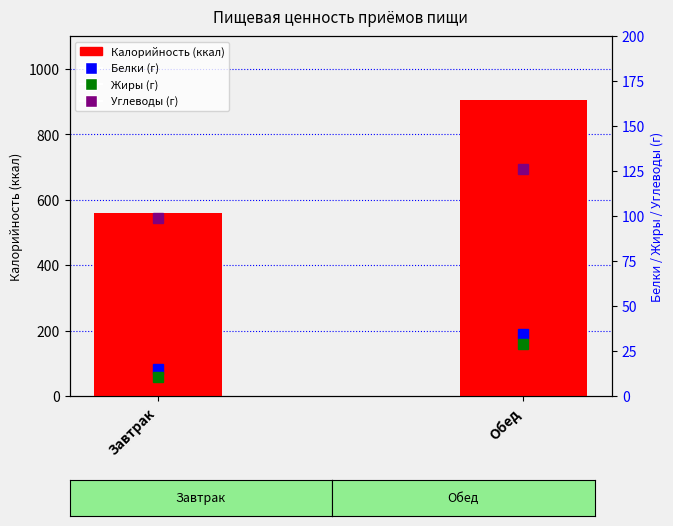

What is the difference between the highest and lowest values at Обед?

875.1